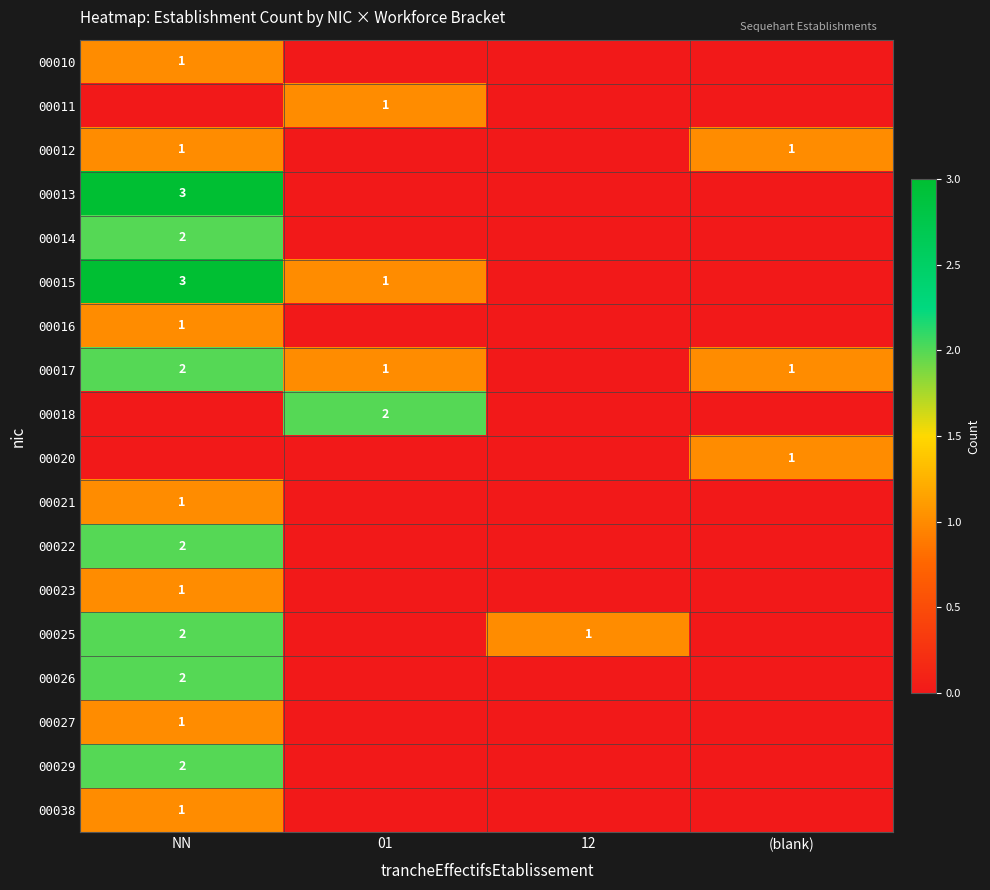

The value of 00017 at (blank) is 0. True or false?

False